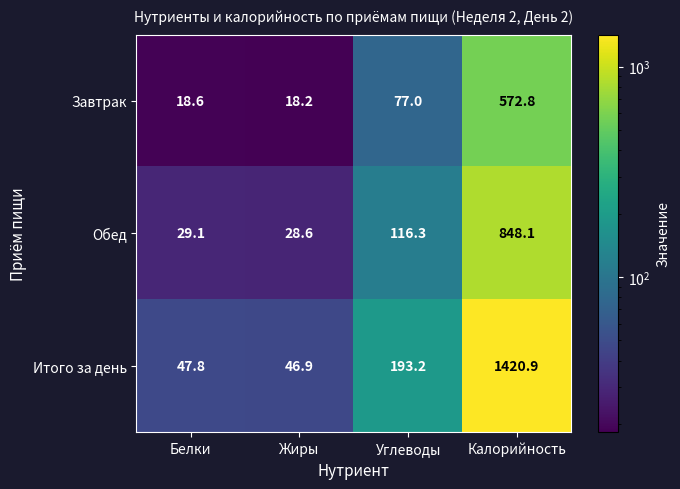

Where does the Обед series first go above 116?

Углеводы